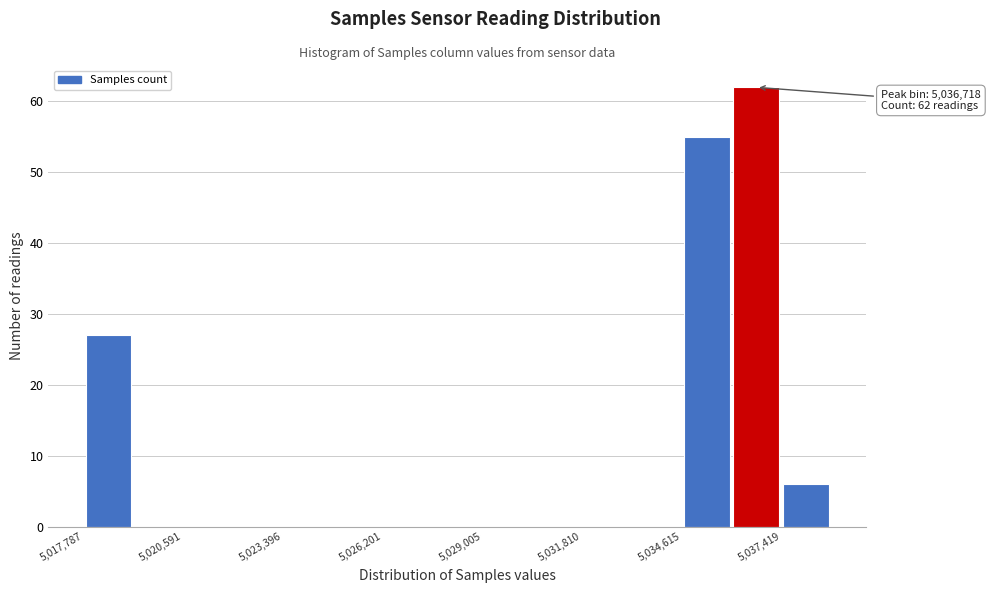

Around what value on the x-axis is the tallest bar? Give the approximate position of its centre, as read against the axis.

5036500